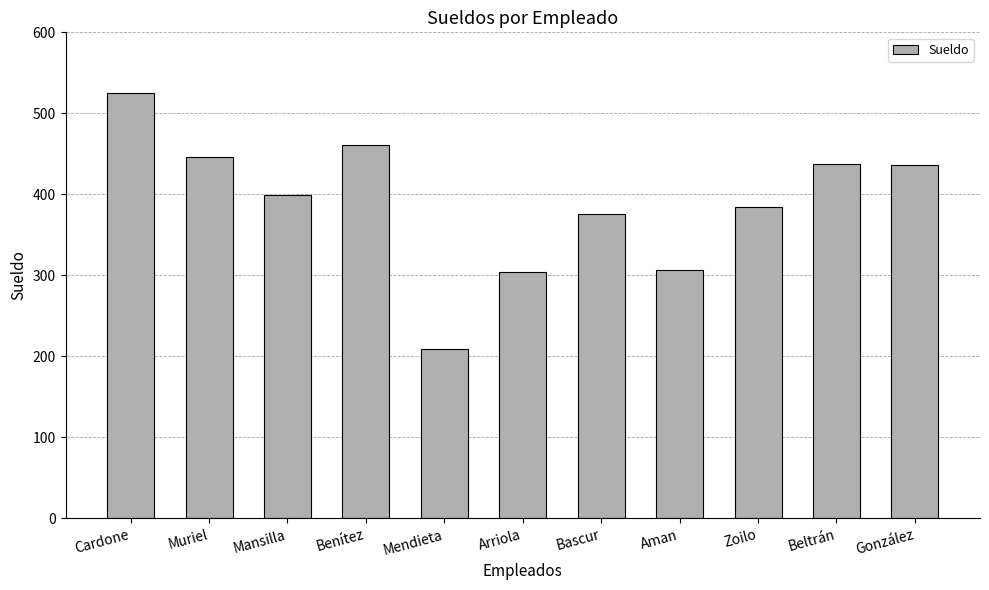

What is the difference between the values at Cardone and Mansilla?

126